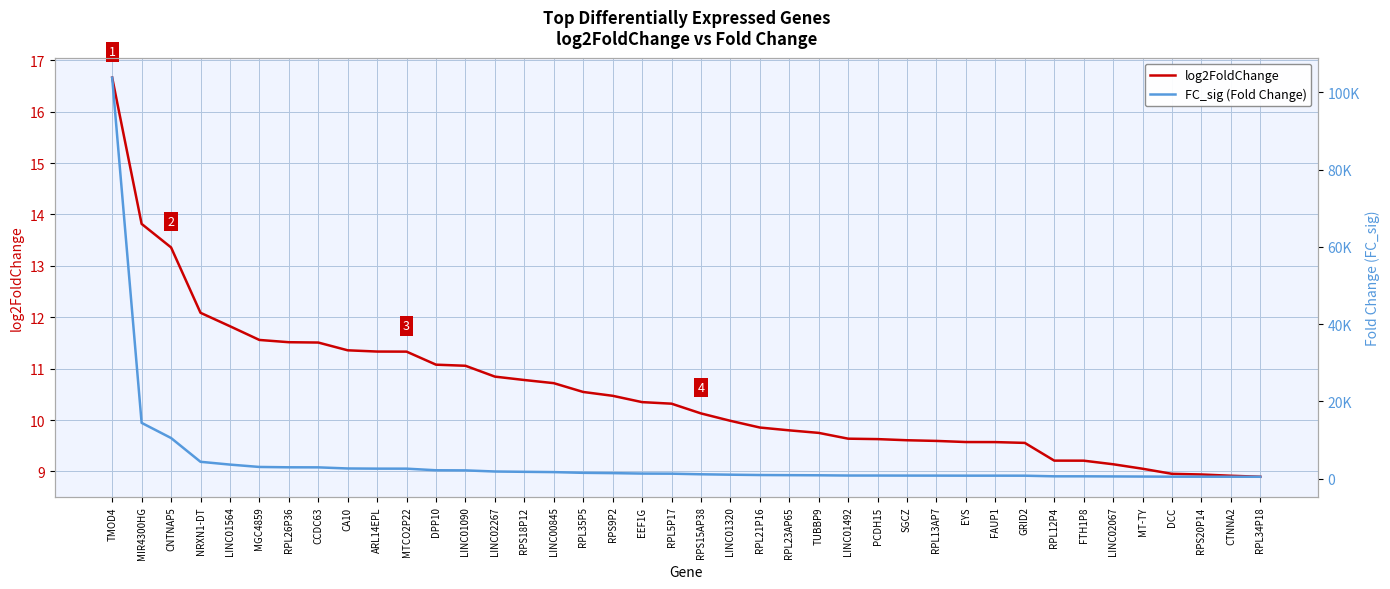

What is the label of the 35th point from the left?

LINC02067